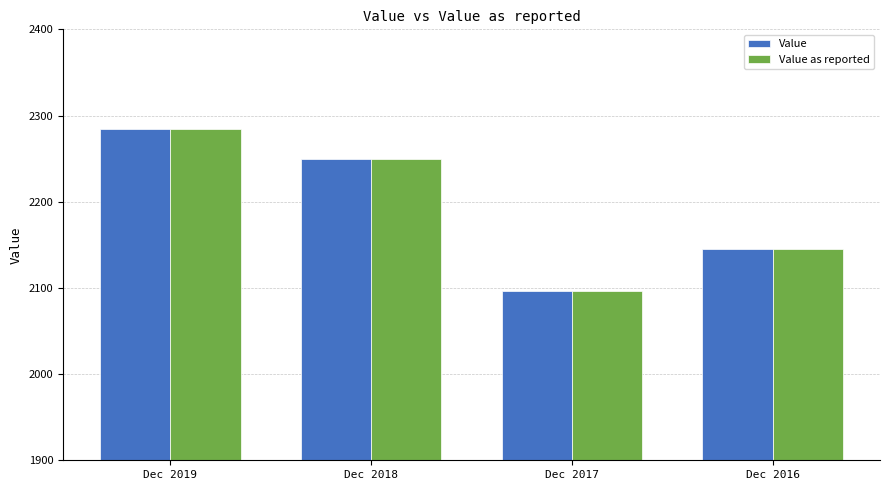

Count the Value values in the range 2145 to 2284.

3